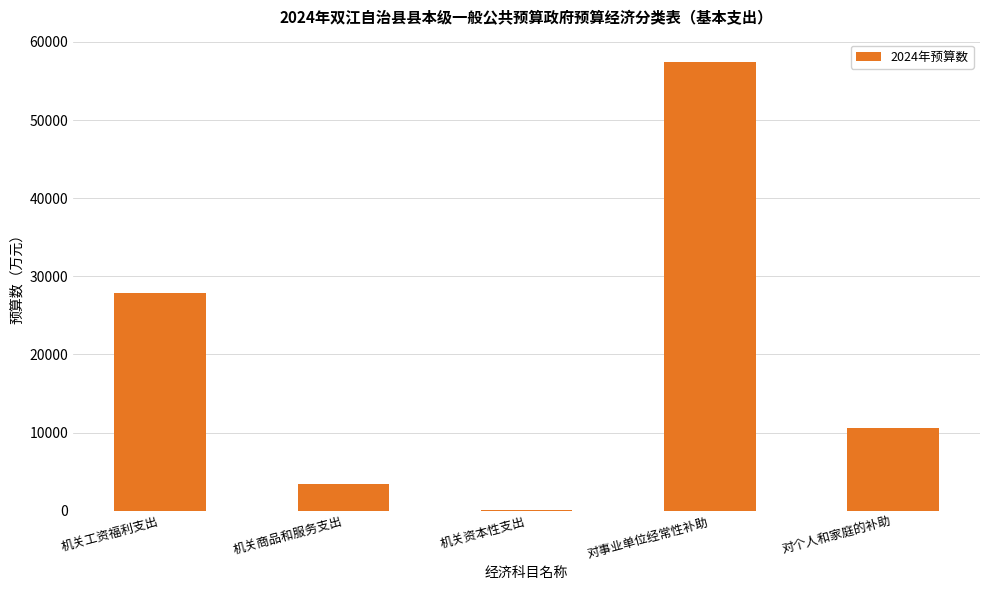

What is the maximum value shown in the chart?

57424